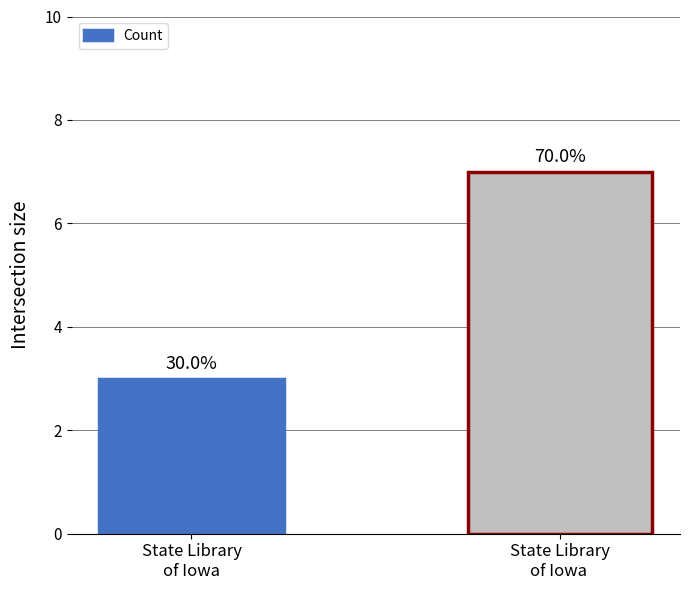

List the labels in order of value, largest first.

State Library
of Iowa , State Library
of Iowa